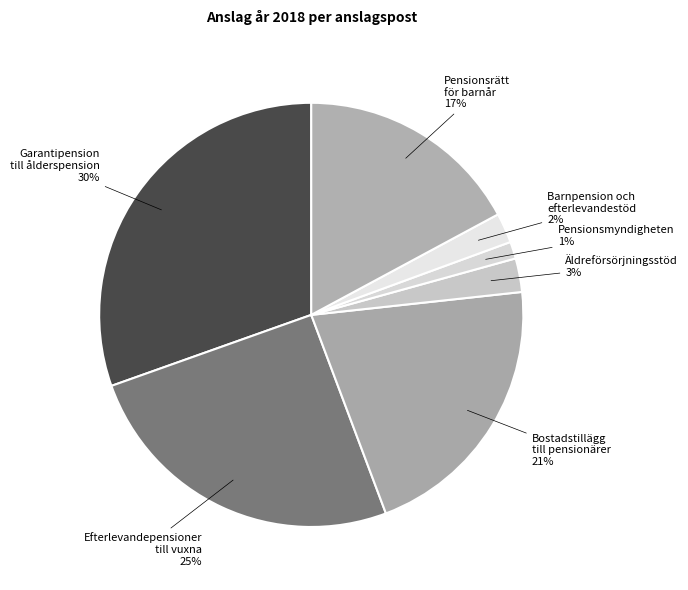

How many slices are in this pie chart?

7